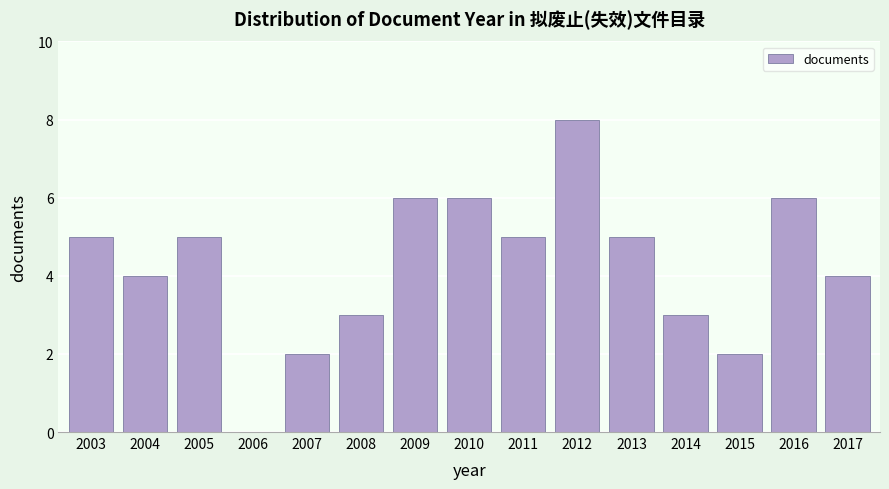

Reading left to right, what are all the values shown in this chart?

2003=5	2004=4	2005=5	2006=0	2007=2	2008=3	2009=6	2010=6	2011=5	2012=8	2013=5	2014=3	2015=2	2016=6	2017=4